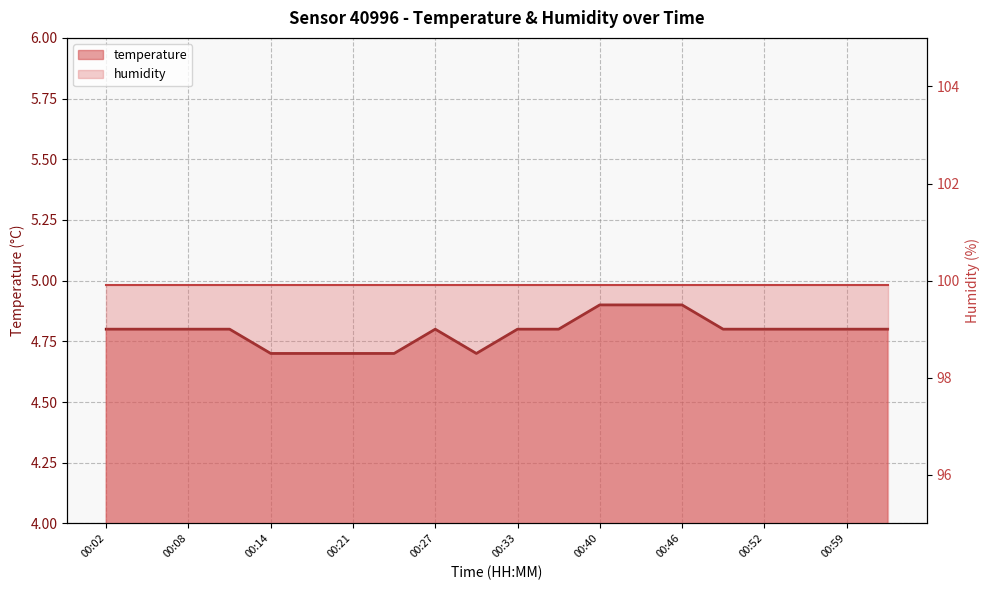

Does the chart display data point markers on the line(s)?

No